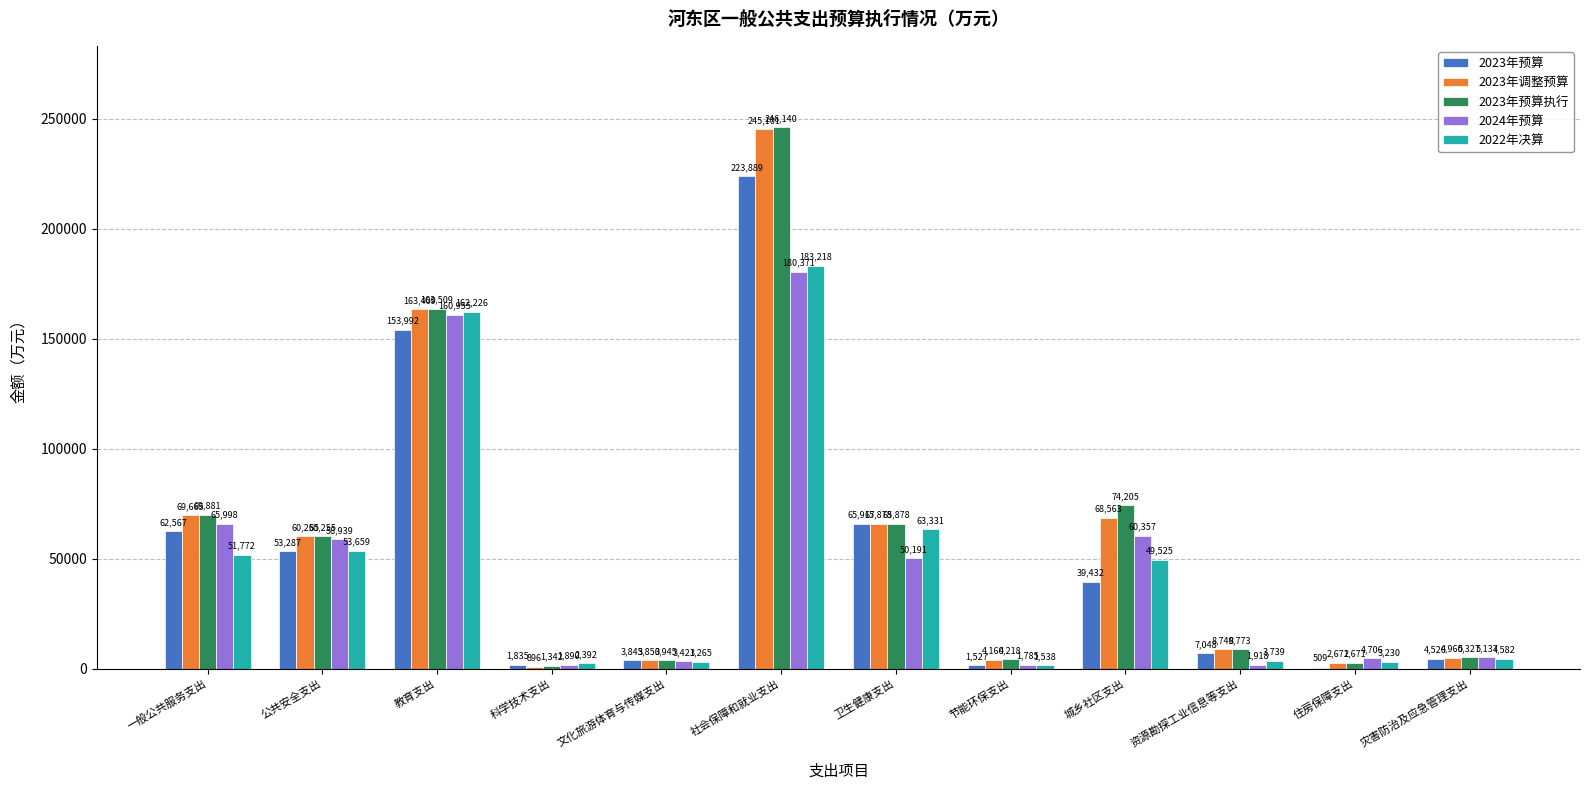

What is the sum of all 2024年预算 values?

595668